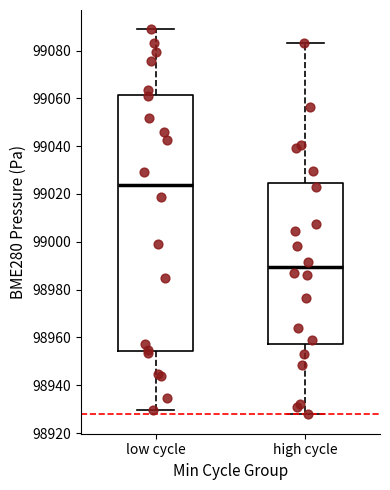

Which box's median line is the lowest?

high cycle